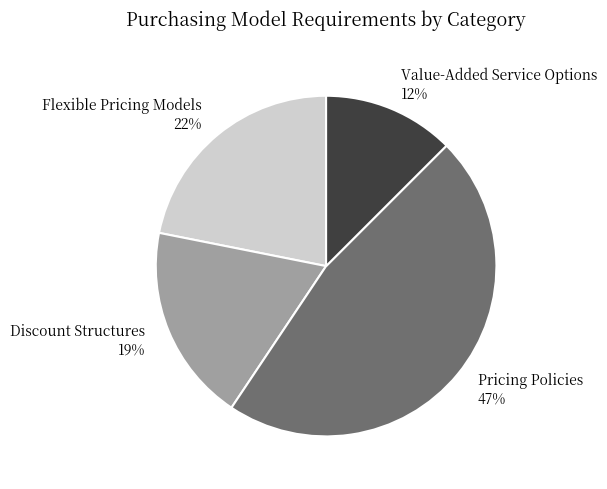

Does any single category account for the majority?

No